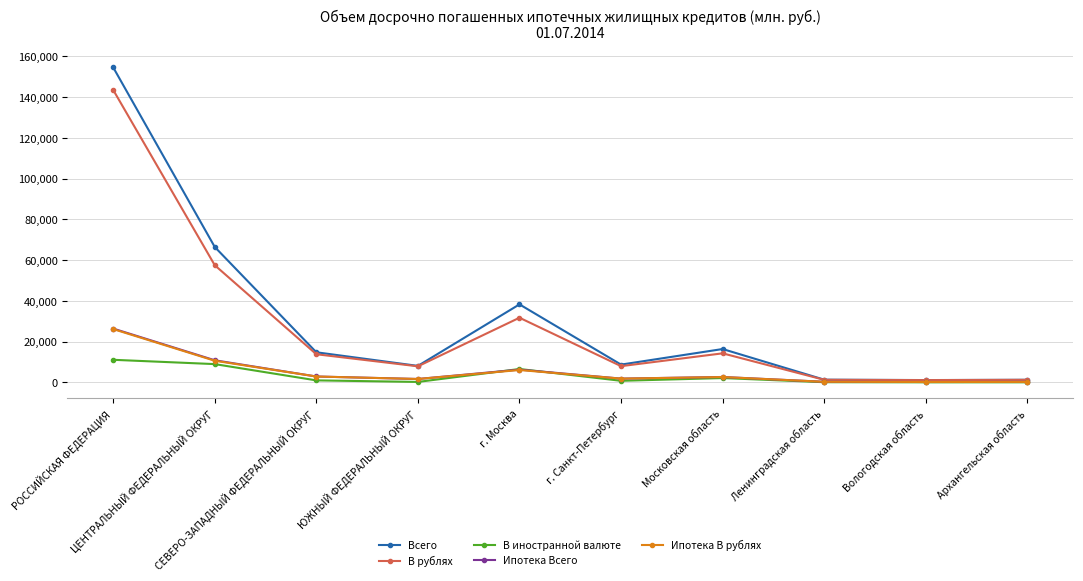

What is the difference between the В рублях values at Вологодская область and г. Санкт-Петербург?

6851